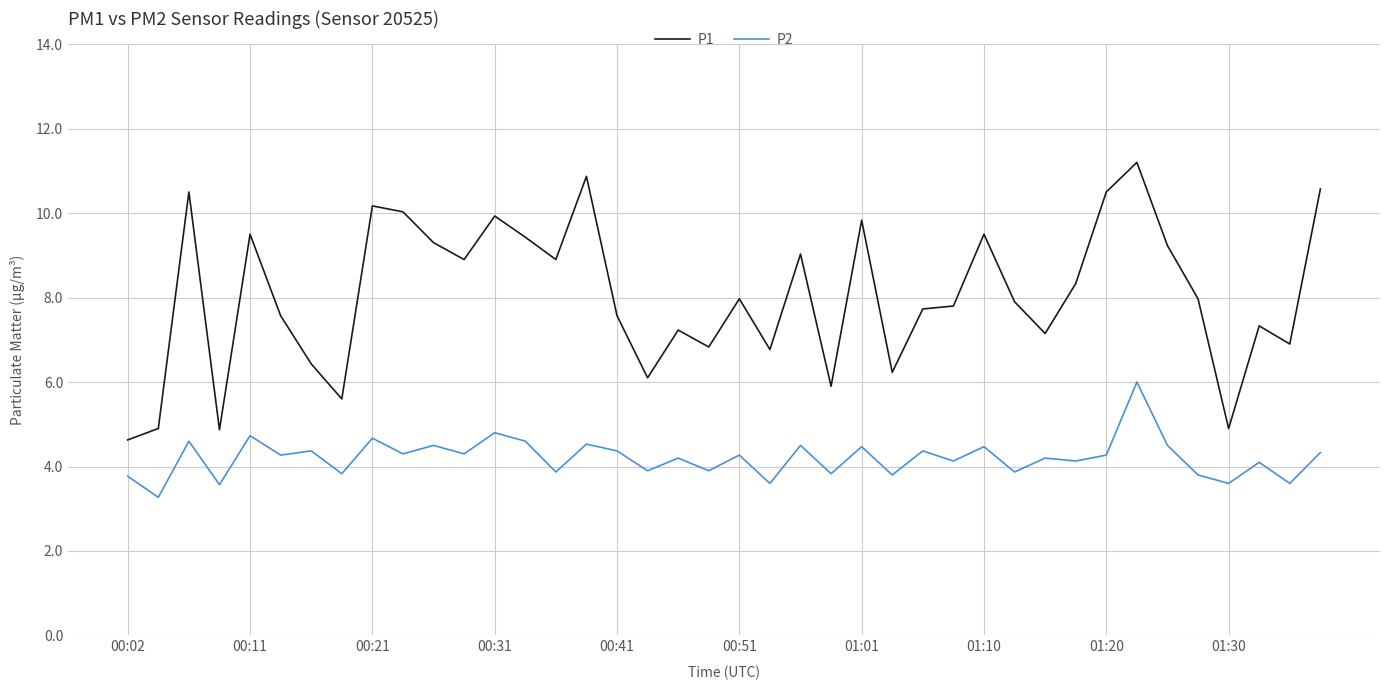

True or false: P2 and P1 intersect in this chart.

False